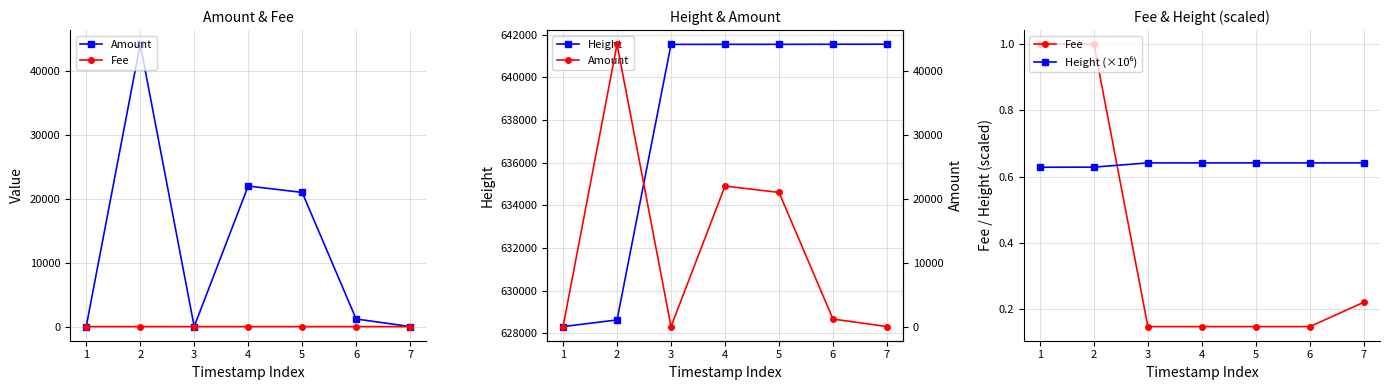

The value of Height at 5 is 641543.0. True or false?

True